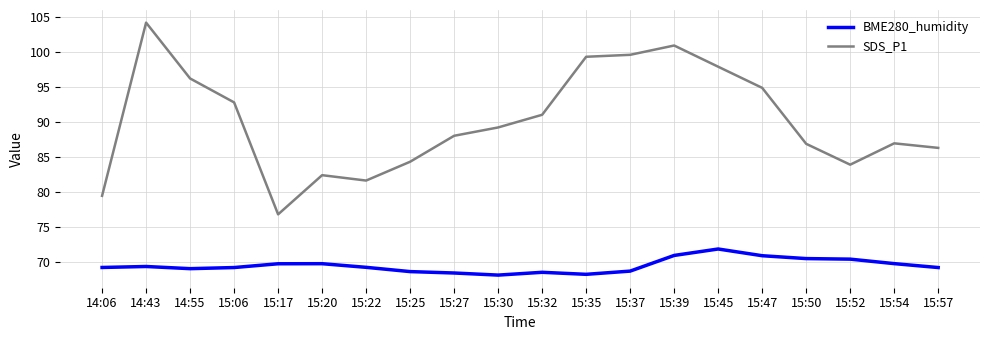

What is the total value across all series at 15:45?

169.8